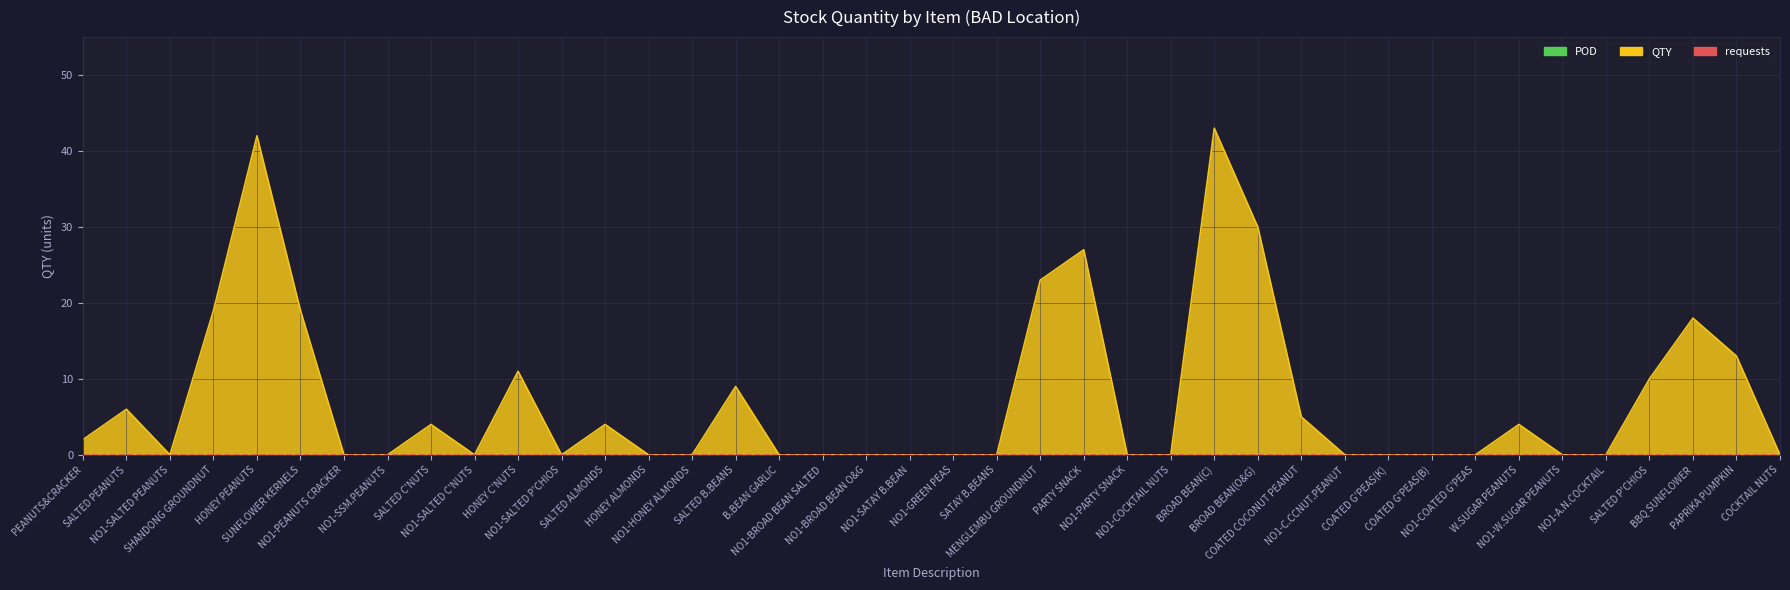

What is the label of the 39th point from the left?

PAPRIKA PUMPKIN